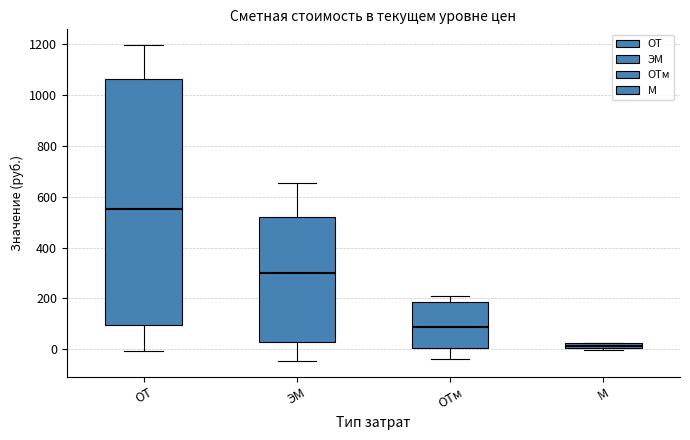

Where does the lower whisker of the box for ЭМ end on the y-axis? The values are not printed on the chart, so give them approximately, as read against the axis.

-40